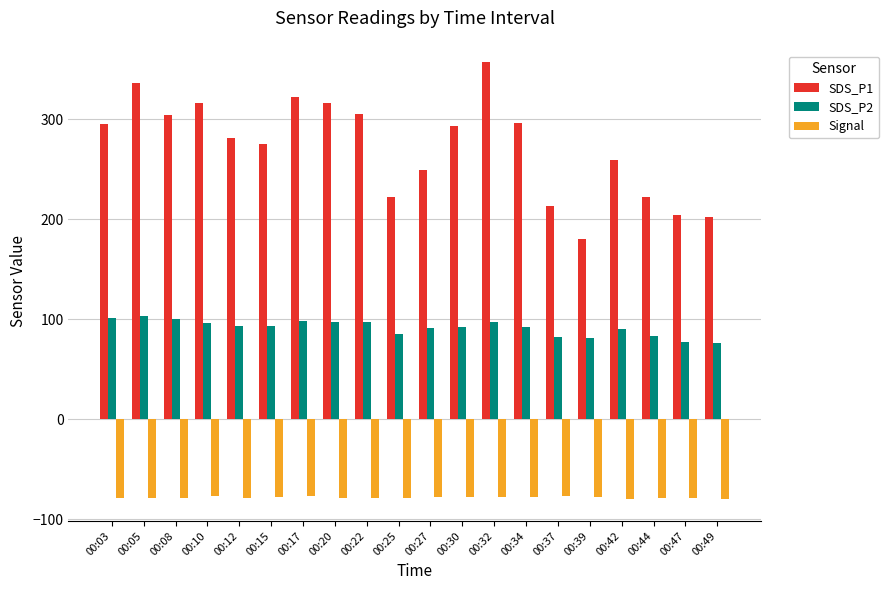

What is the greatest value displayed?

356.9